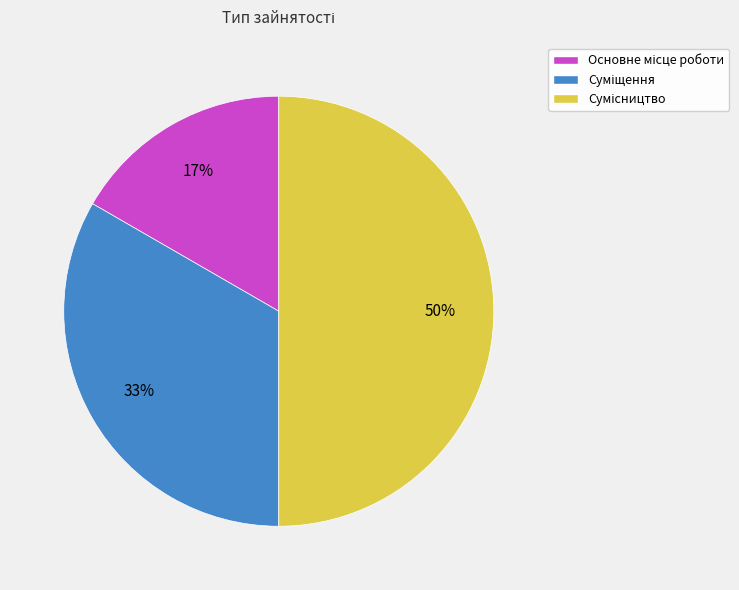

To the nearest percent, what is the average slice percentage?

33%